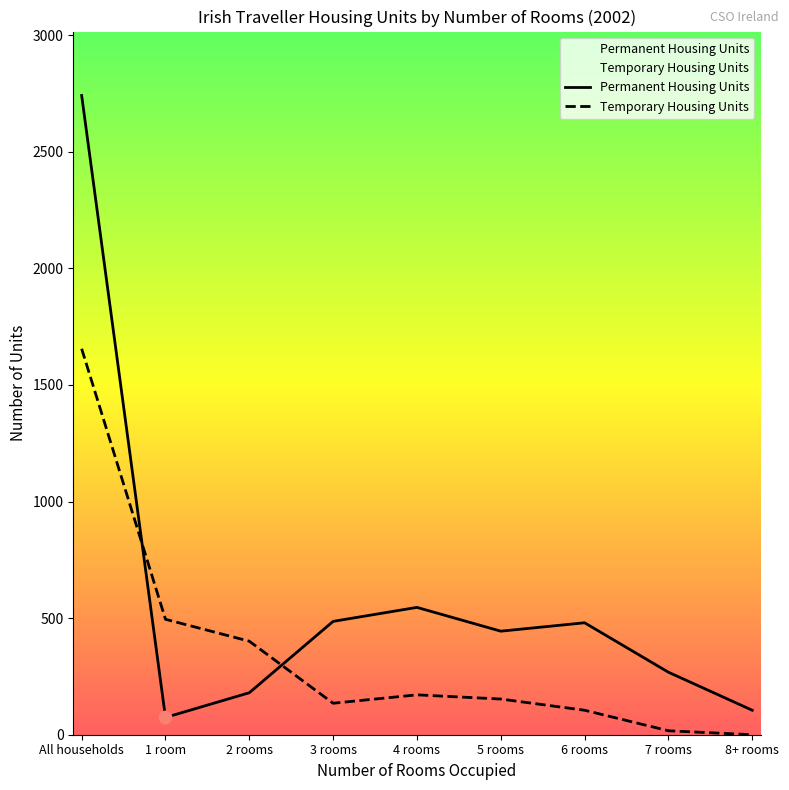

What is the change in value from 2 rooms to 3 rooms?

-266